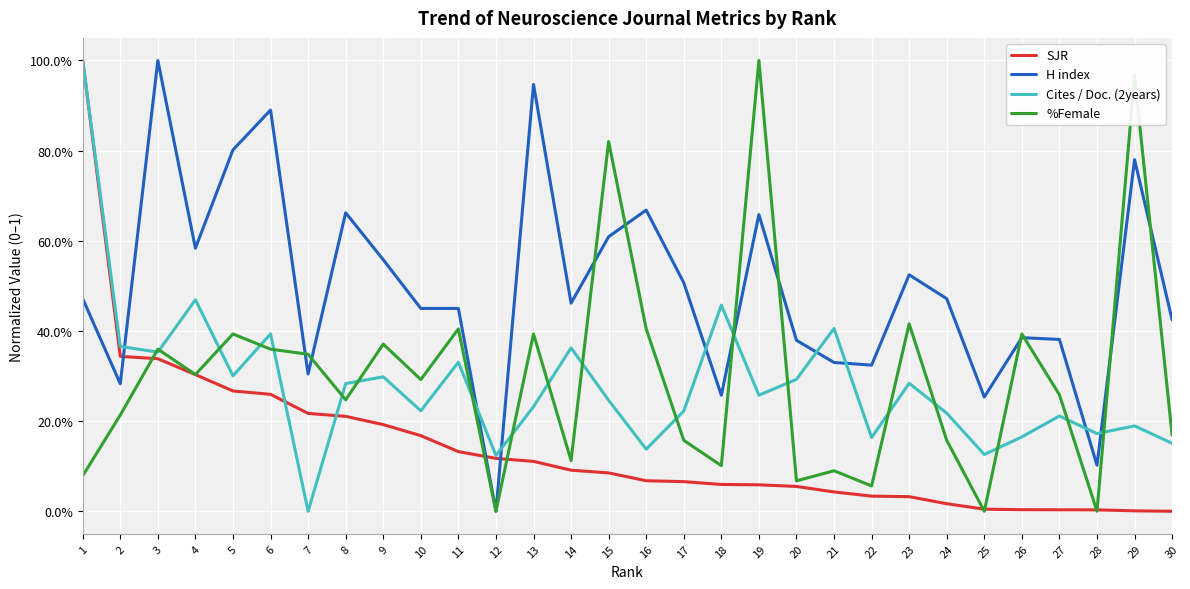

Which series has the largest total across all categories?

H index